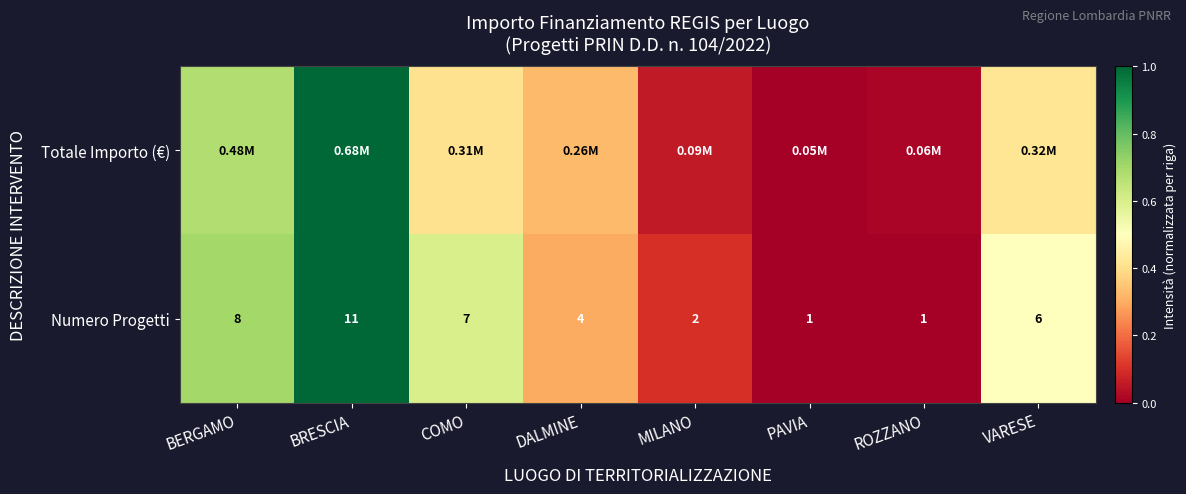

What is the total value across all series at VARESE?

0.9